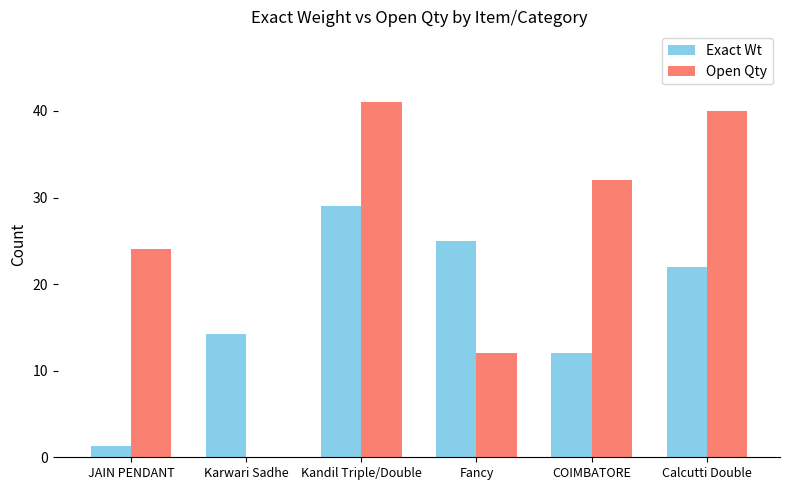

What is the maximum value shown in the chart?

41.0